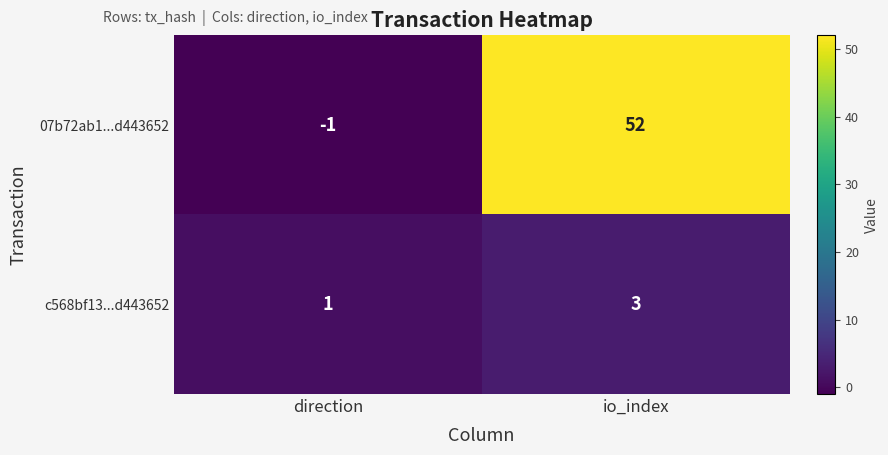

Reading left to right, transcribe all the data shown in this chart.

07b72ab1...d443652: -1	52
c568bf13...d443652: 1	3